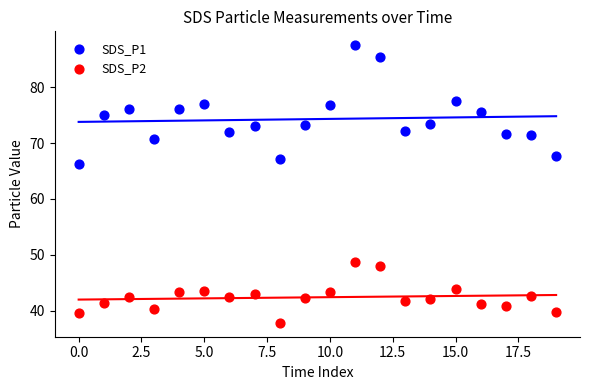

What are all the series names shown in the legend?

SDS_P1, SDS_P2